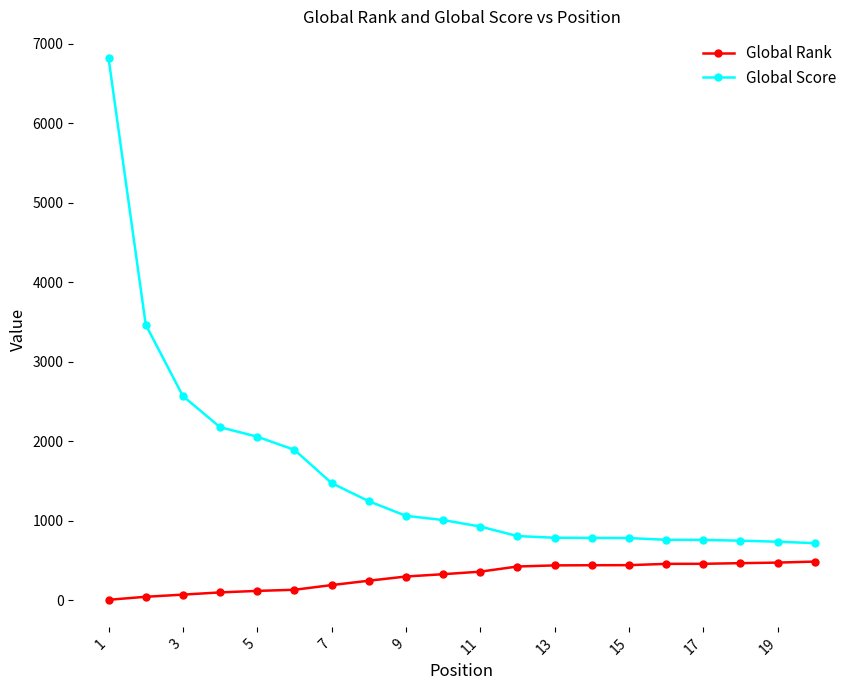

Which series has the largest range (max minus min)?

Global Score